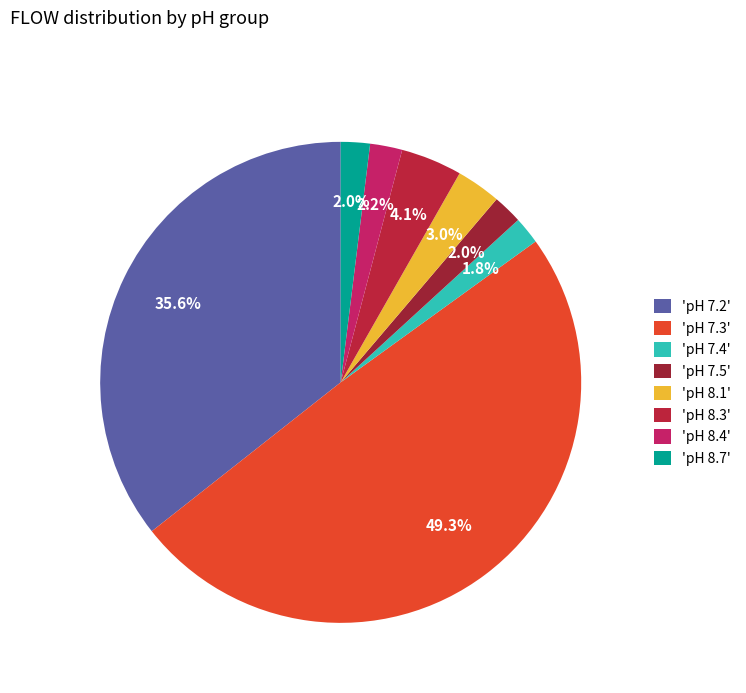

Count the number of slices in the pie.

8